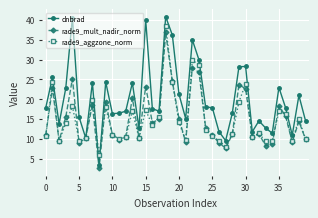

True or false: rade9_mult_nadir_norm has more than 1 interior local peaks.

True